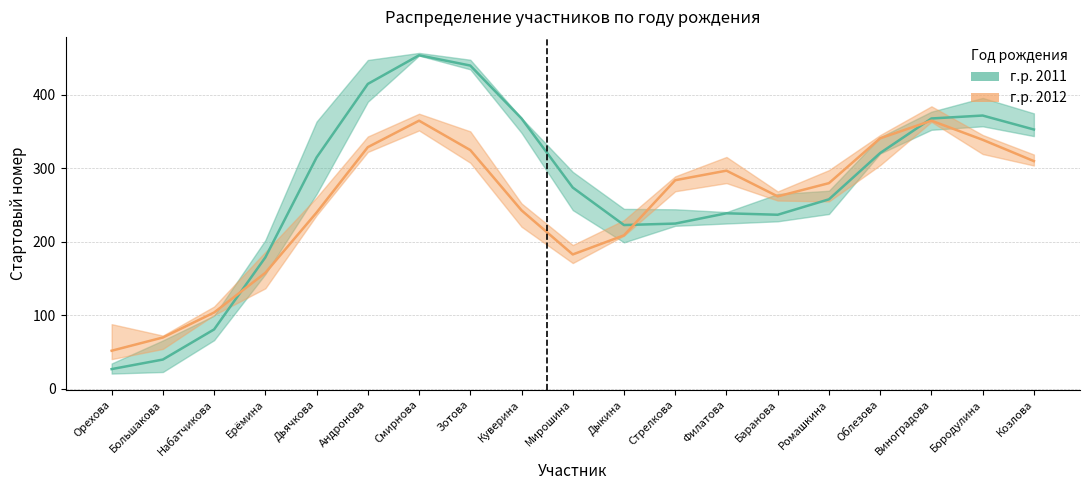

List the series in order of their overall mean, highest first.

2011, 2012